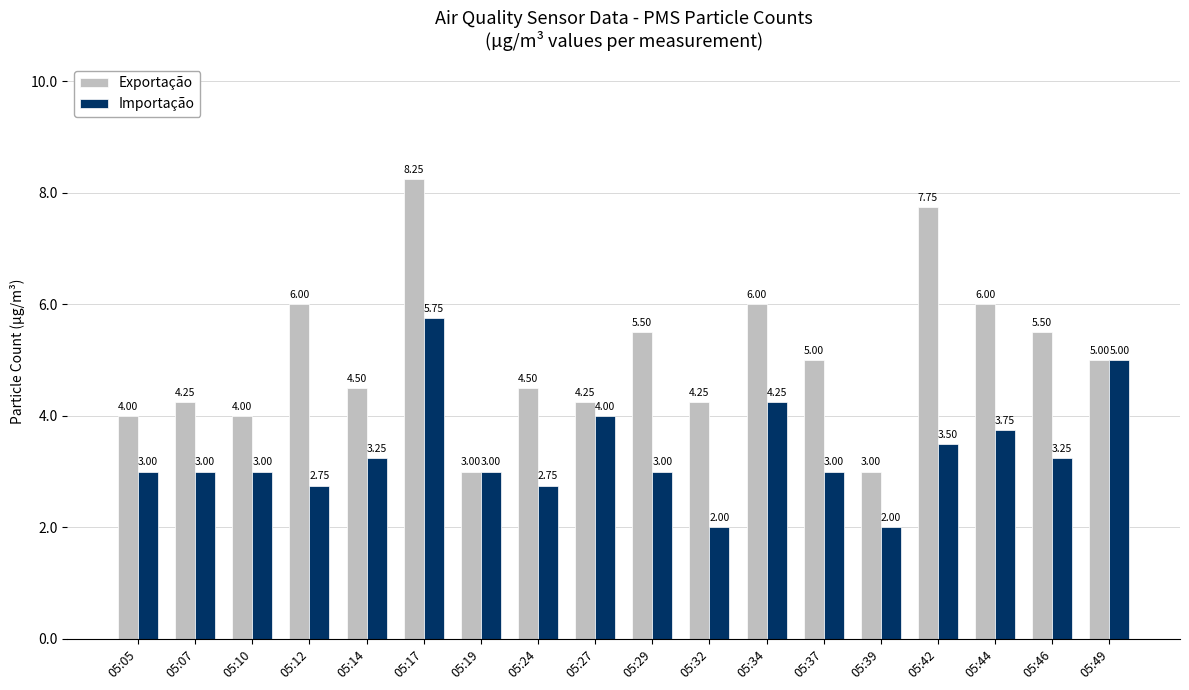

How many values in the Exportação series are below 5?

9